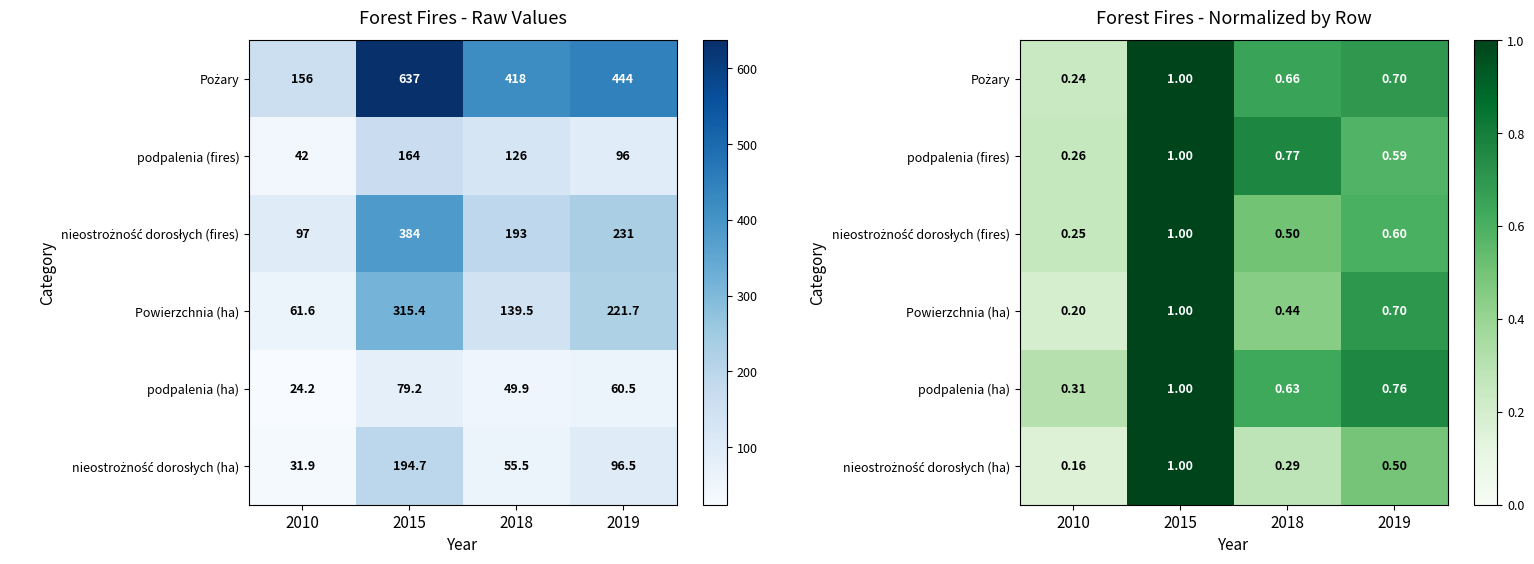

What is the difference between the maximum and second lowest values in the Pożary series?

0.3